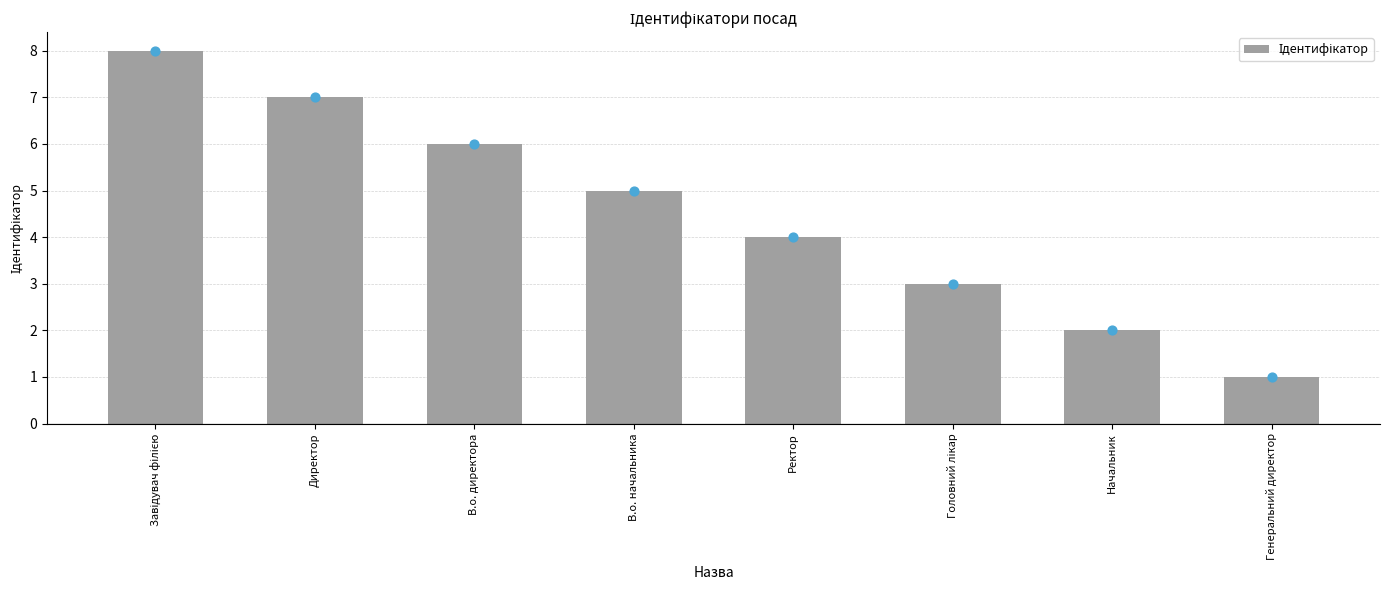

What is the change in value from В.о. директора to В.о. начальника?

-1